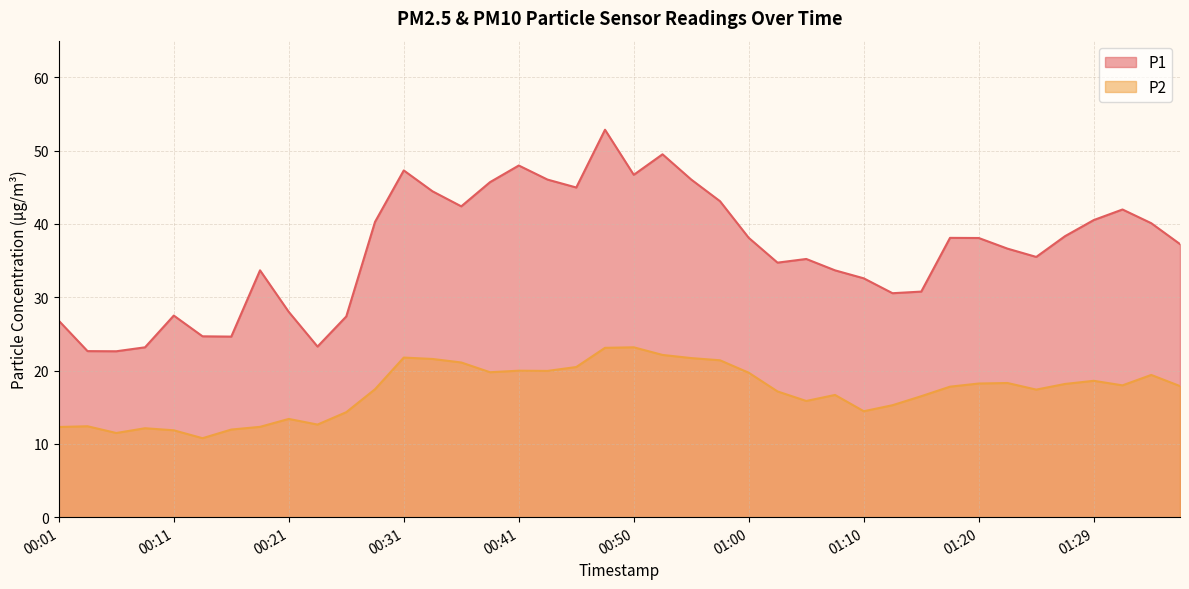

What is the total value across all series at 00:58?

64.5